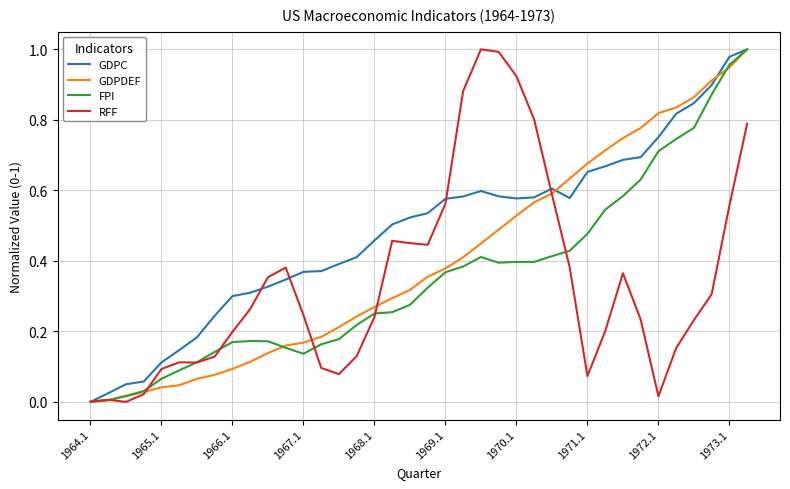

Which series has the largest total across all categories?

GDPC